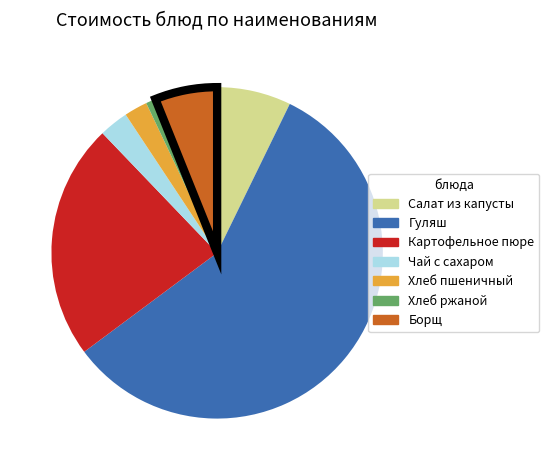

What is the smallest slice in the pie chart?

Хлеб ржаной